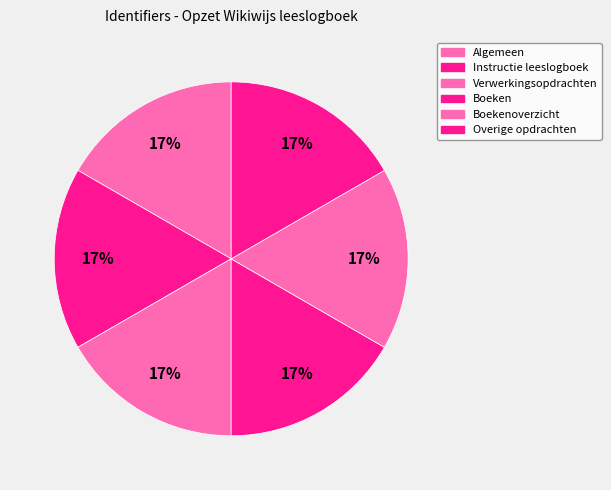

Rank the categories by value from lowest to highest.

Algemeen, Instructie leeslogboek, Verwerkingsopdrachten, Boeken, Boekenoverzicht, Overige opdrachten